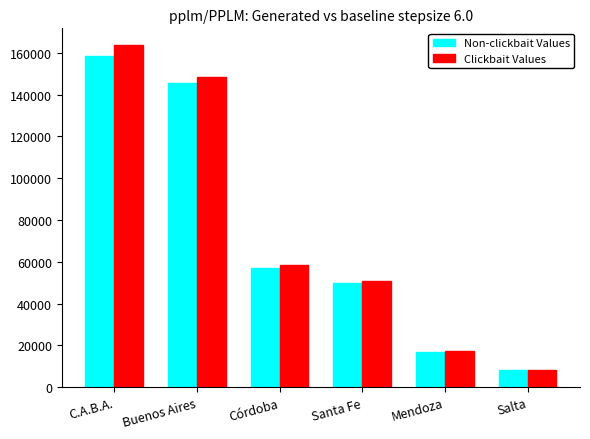

What is the approximate value of Non-clickbait Values at Buenos Aires, to the nearest 100?

145600